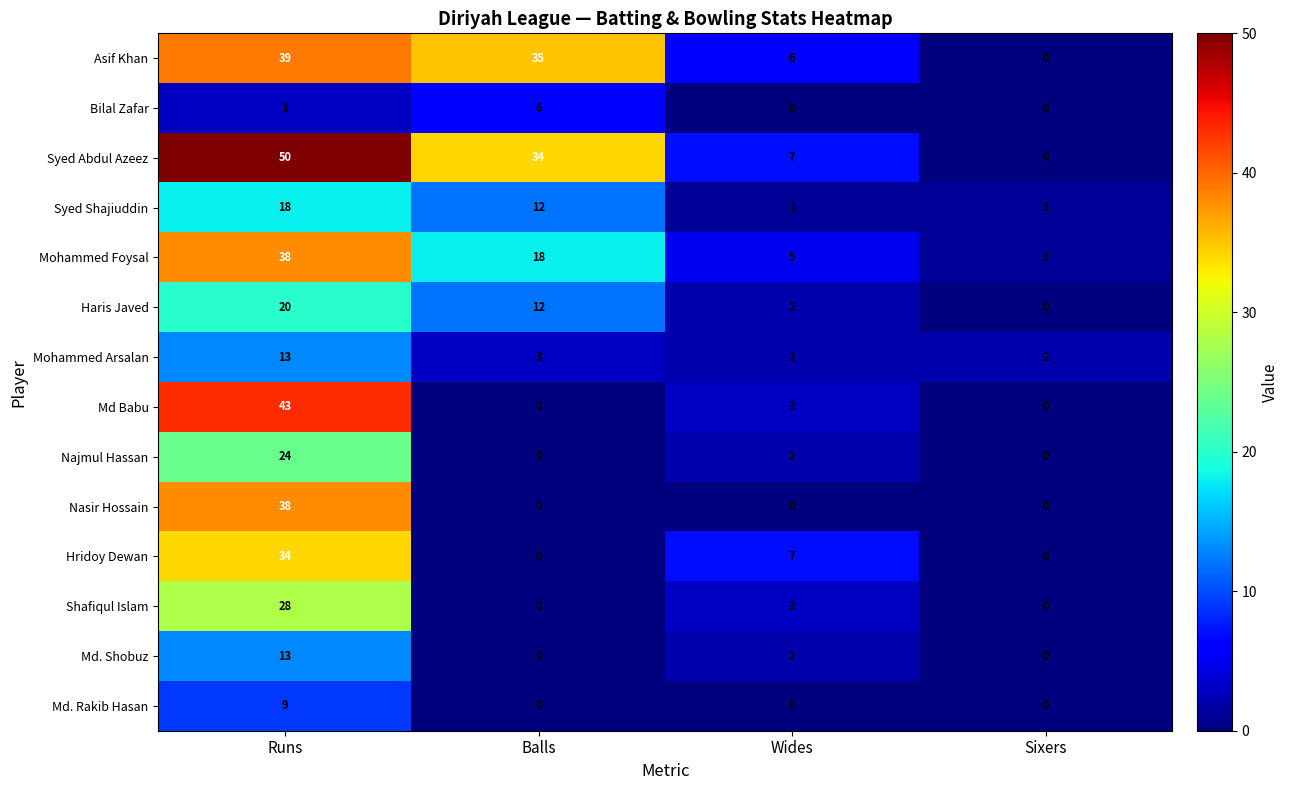

Which series has the largest total across all categories?

Syed Abdul Azeez